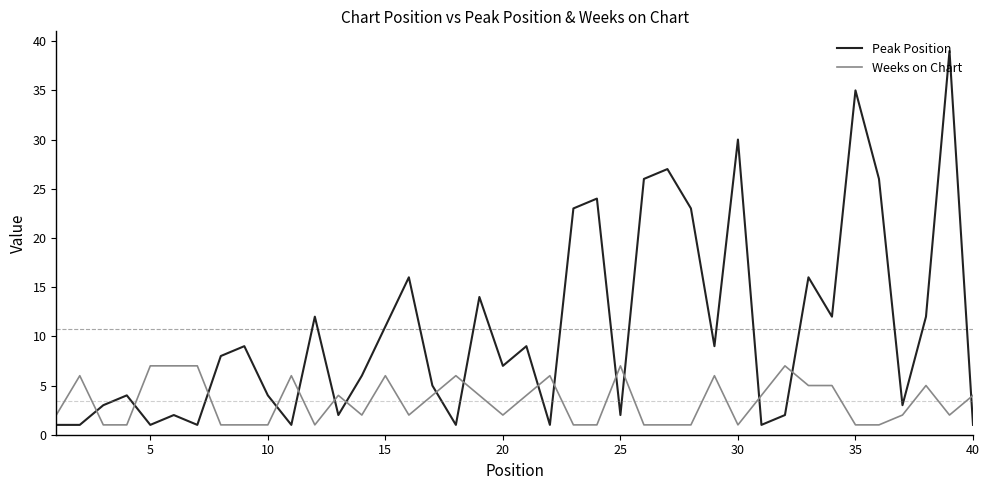

What is the maximum value for Peak Position?

39